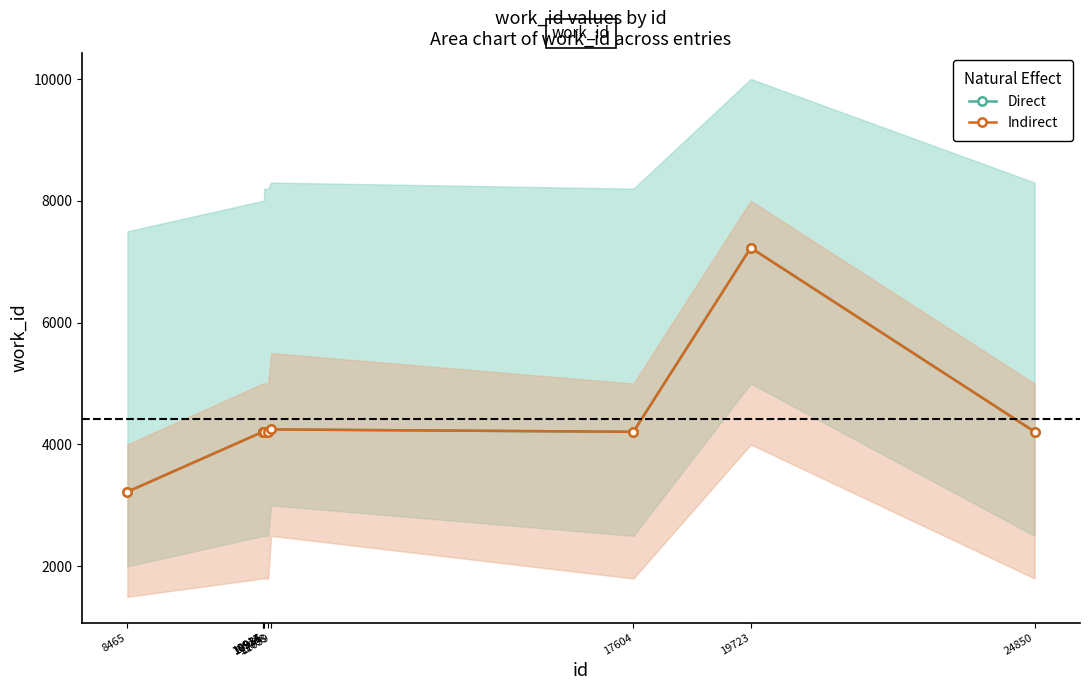

Which has a higher value, 17604 or 10914?

10914